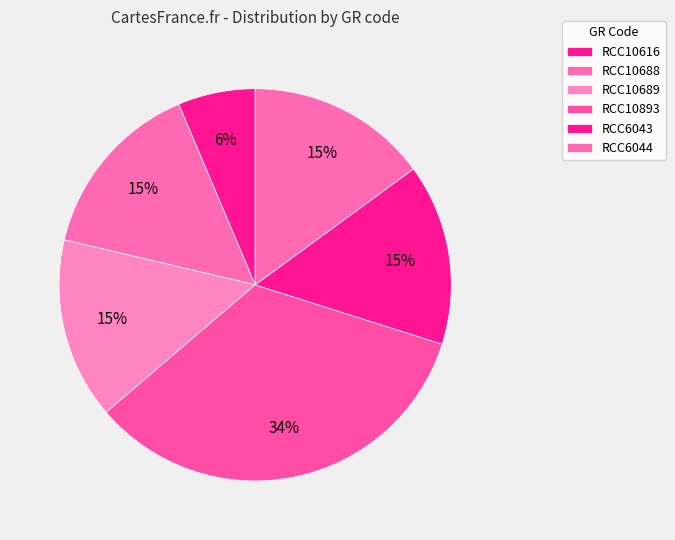

What is the largest slice in the pie chart?

RCC10893